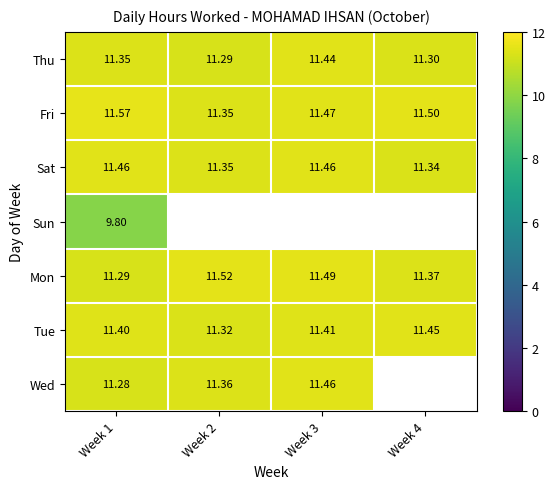

What is the lowest value of the Thu series?

11.3